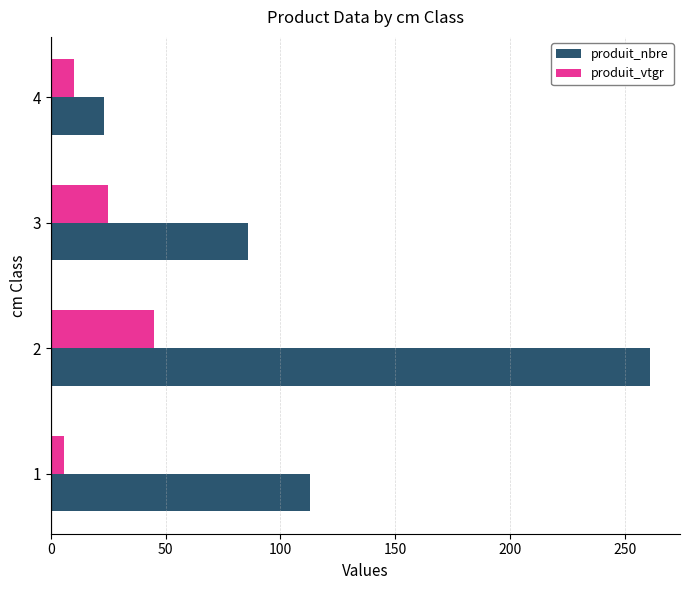

Rank the series by their average value, from lowest to highest.

produit_vtgr, produit_nbre